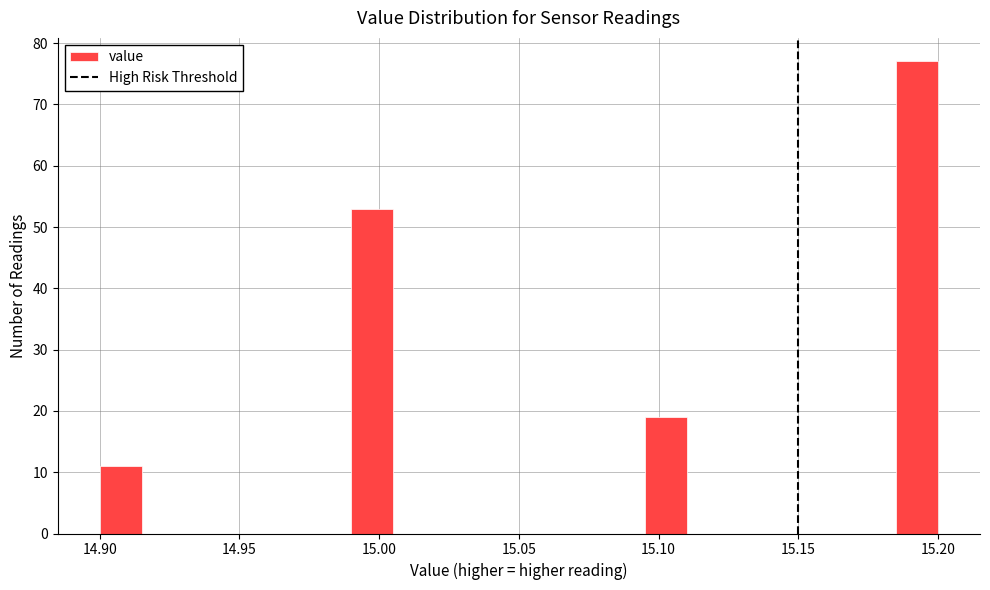

Read against the x-axis, roughly where is the centre of the tallest bar?

15.195